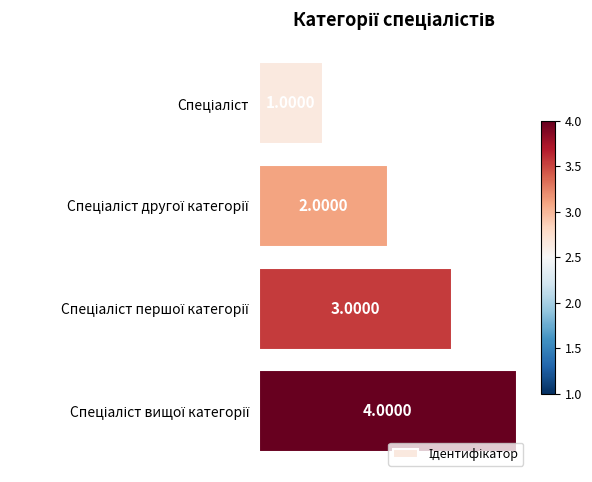

How many values are below 3?

2